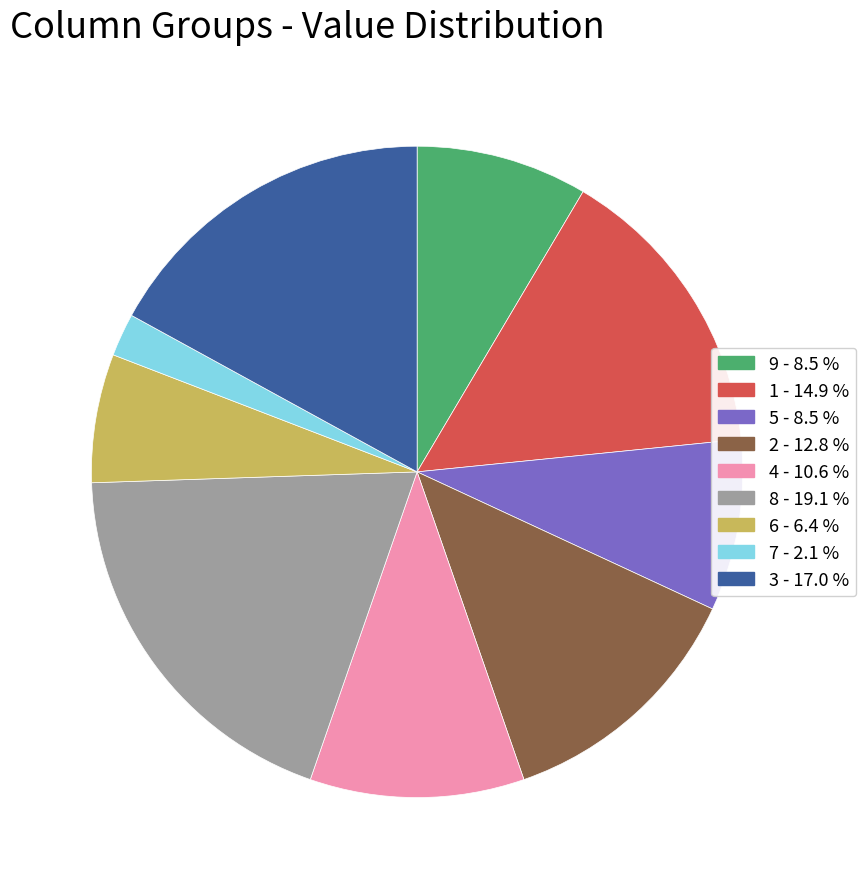

Does any single category account for the majority?

No